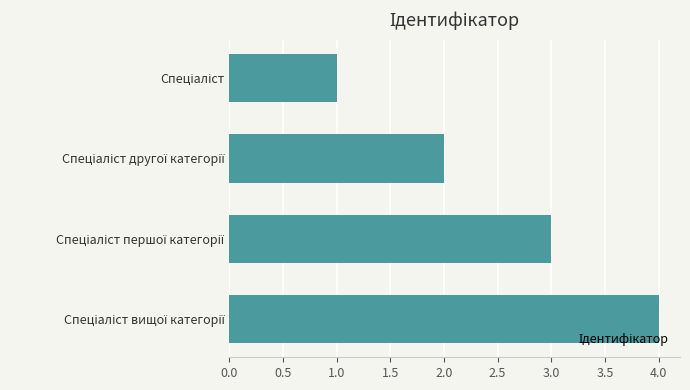

What is the difference between the maximum and minimum values?

3